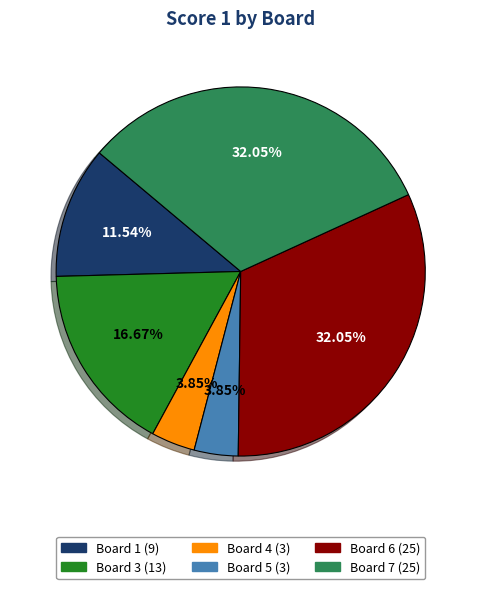

Is there a majority slice in this chart?

No